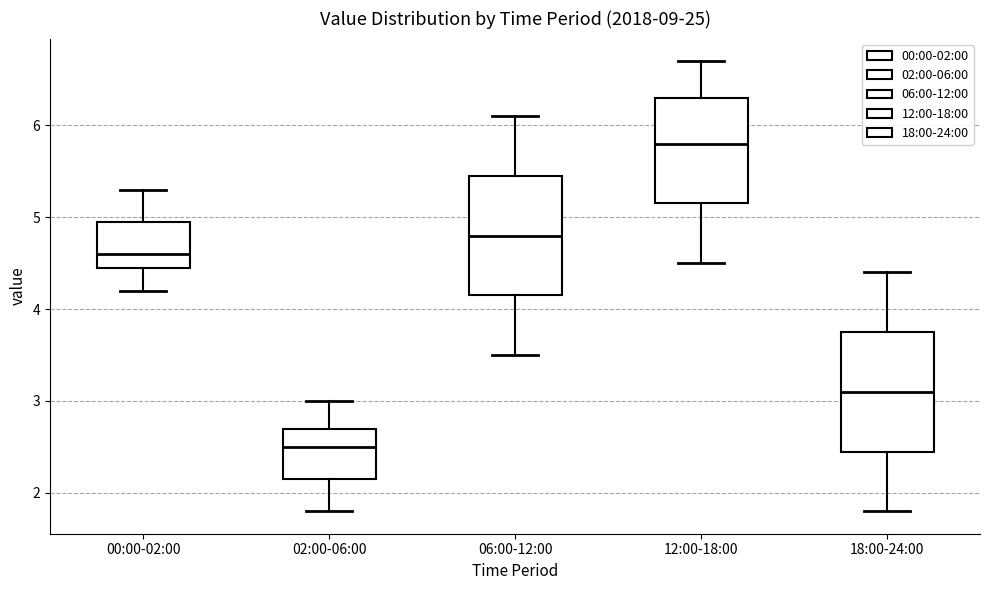

Reading left to right, read every box against the y-axis: the position of its median line, the range the box covers, and the ends of its whiskers. The values are not printed on the chart, so give them approximately, as read against the axis.

00:00-02:00: median 4.6, box 4.5 to 5.0, whiskers 4.2 to 5.3
02:00-06:00: median 2.5, box 2.2 to 2.7, whiskers 1.8 to 3.0
06:00-12:00: median 4.8, box 4.2 to 5.5, whiskers 3.5 to 6.1
12:00-18:00: median 5.8, box 5.2 to 6.3, whiskers 4.5 to 6.7
18:00-24:00: median 3.1, box 2.5 to 3.8, whiskers 1.8 to 4.4